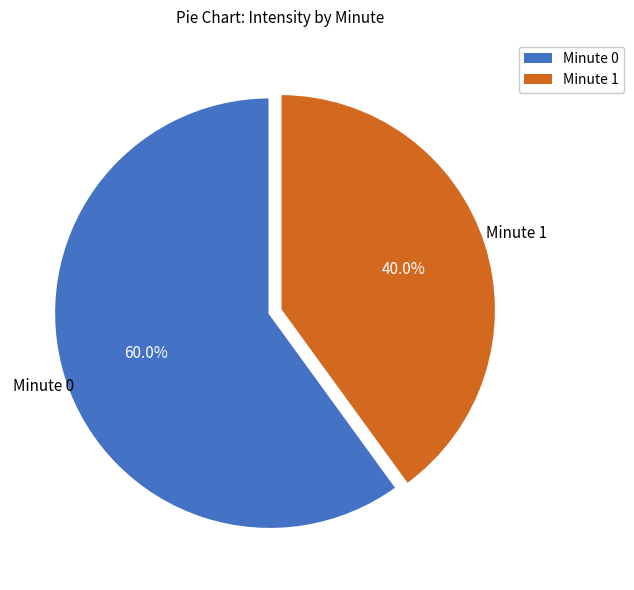

Which has a higher value, Minute 1 or Minute 0?

Minute 0